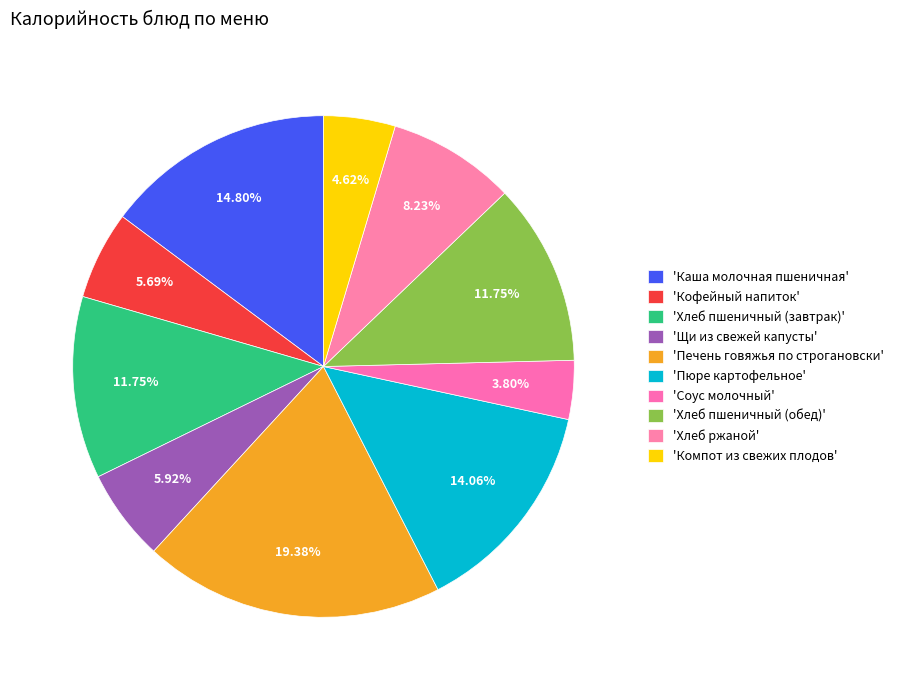

How many slices are in this pie chart?

10